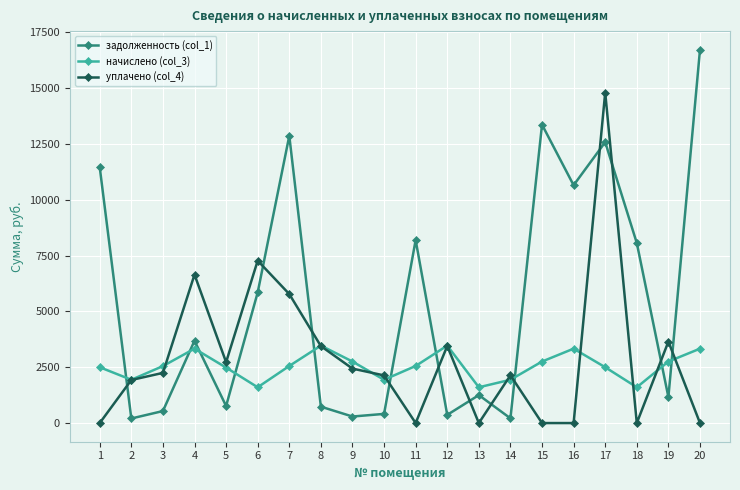

How many lines are shown in the chart?

3